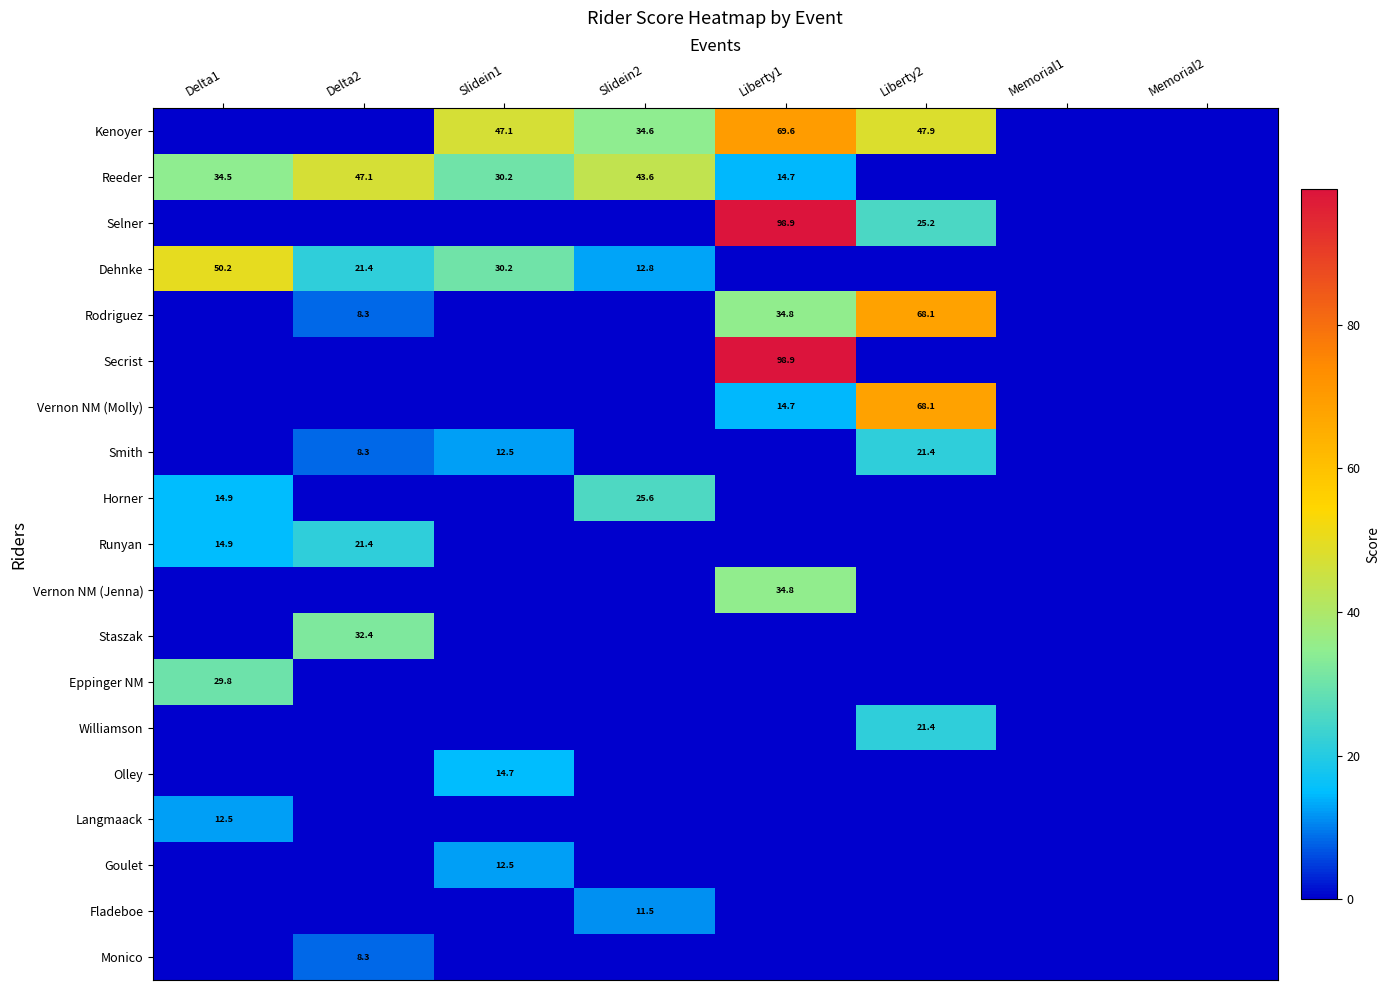

True or false: Smith has a value of 12.6 at Delta2.

False